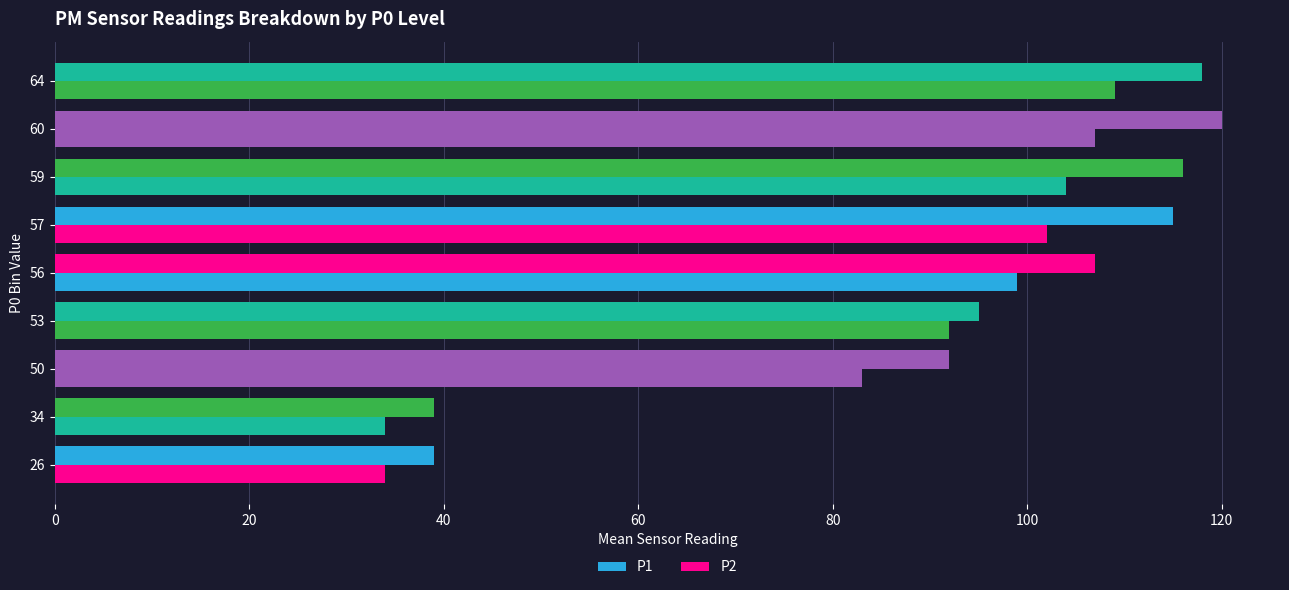

What is the difference between the maximum and minimum values in the P1 series?

81